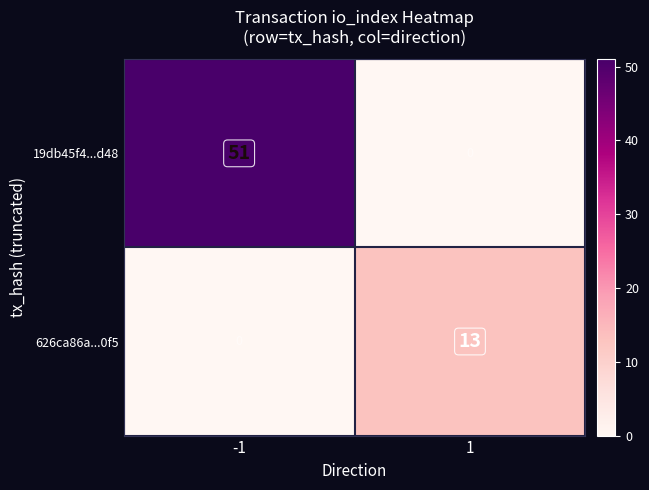

Is it true that 626ca86a...0f5 equals 18 at 1?

False